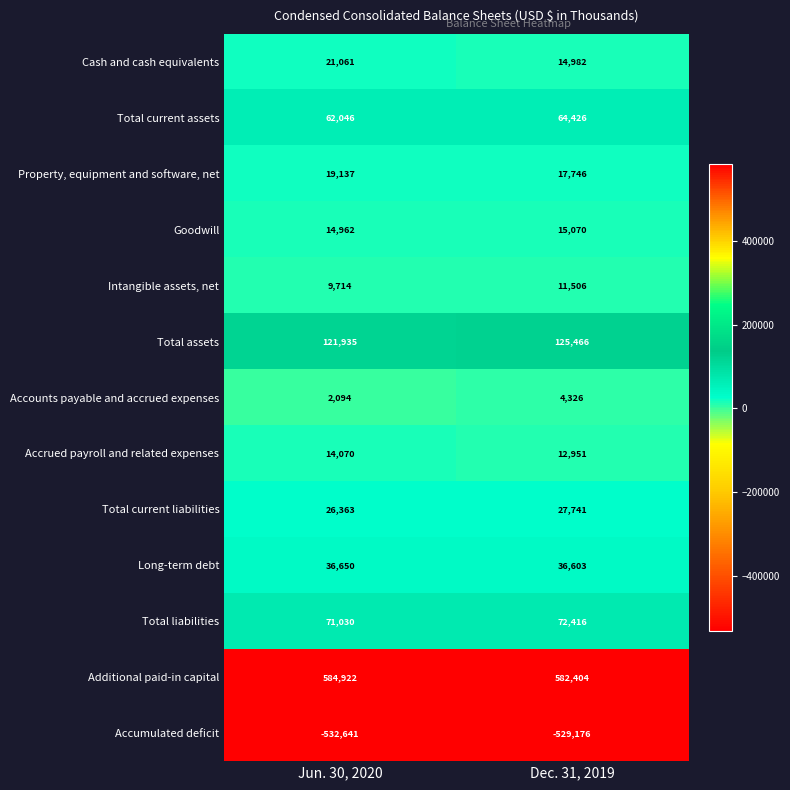

How many data points in Accumulated deficit are less than -529176?

1